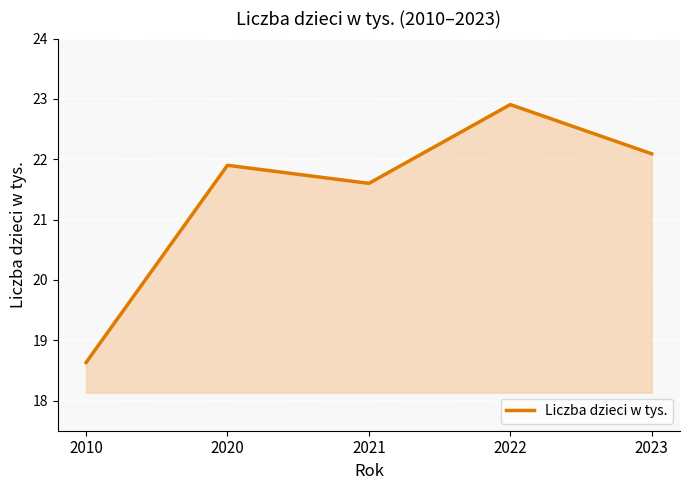

What is the difference between the second highest and second lowest values?

0.5